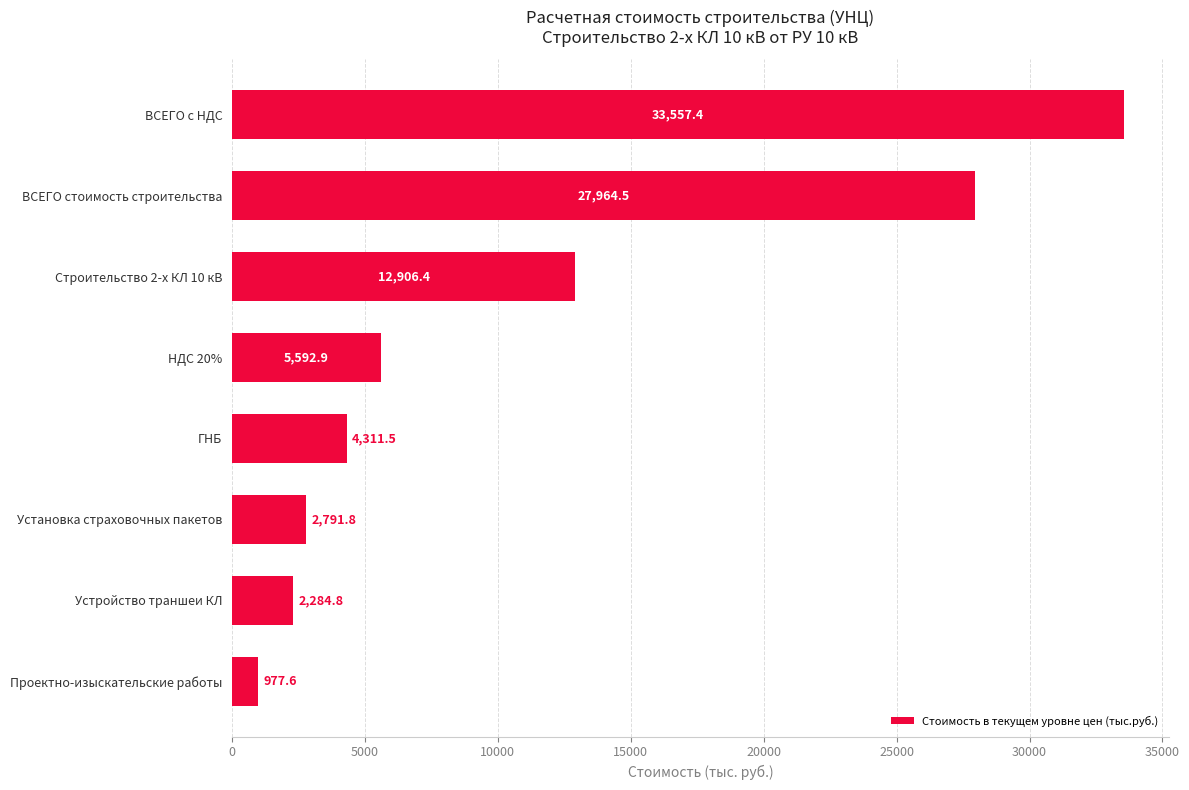

The chart shows a value of 4055.7 at Устройство траншеи КЛ. True or false?

False